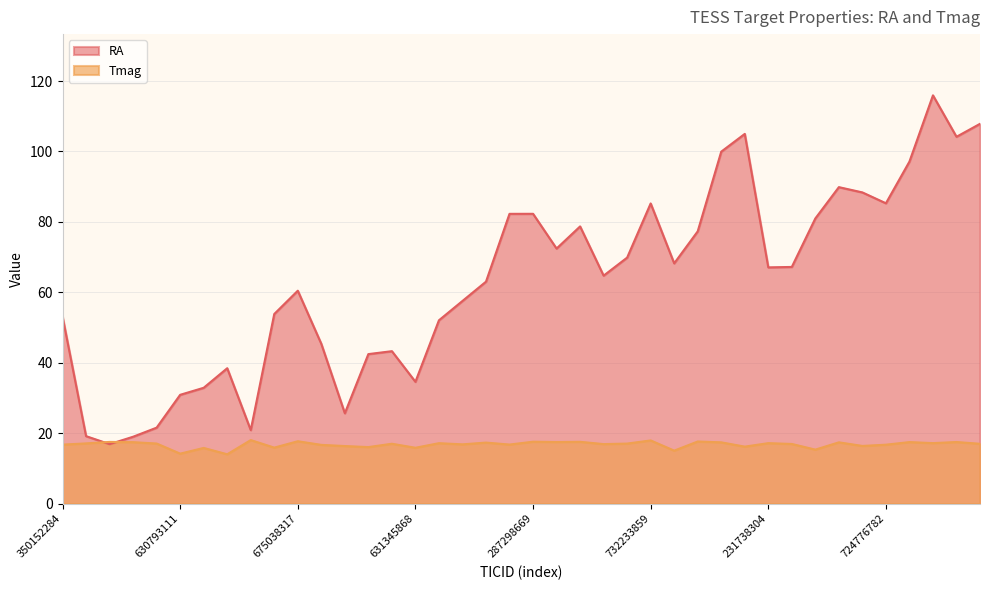

Between 630748895 and 724424609, which series saw the biggest shift?

RA